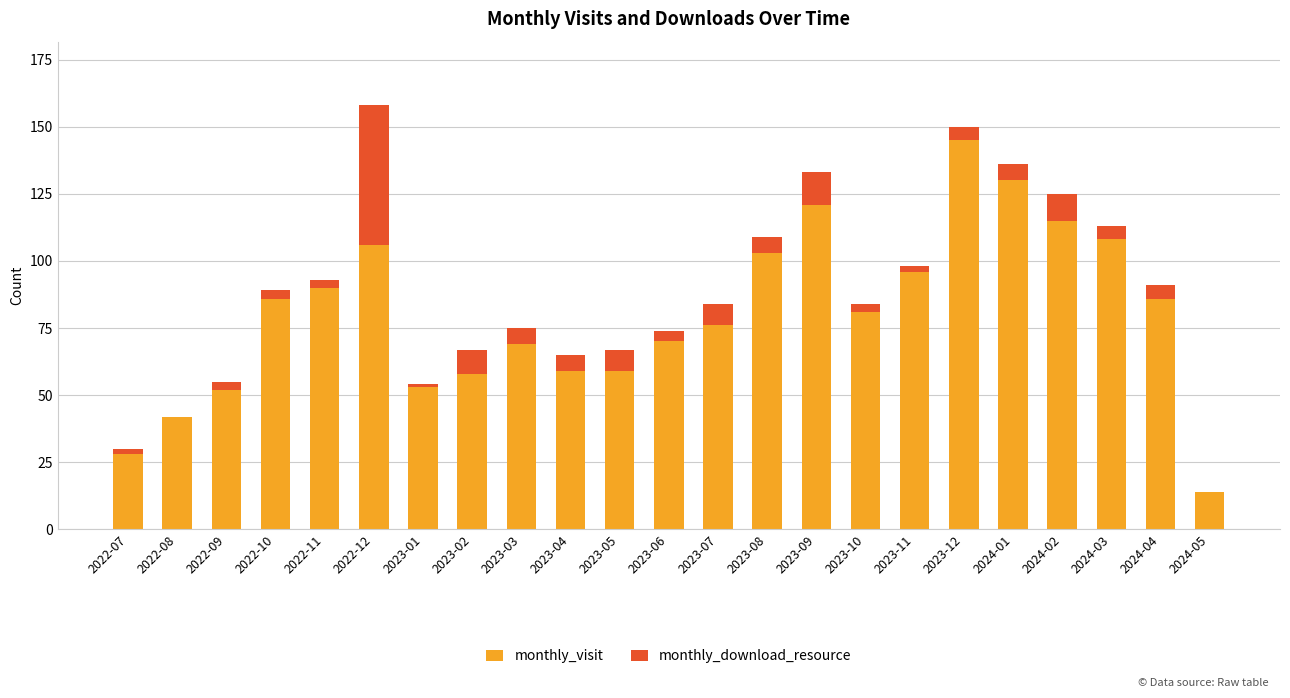

Is it true that monthly_visit equals 53 at 2023-01?

True